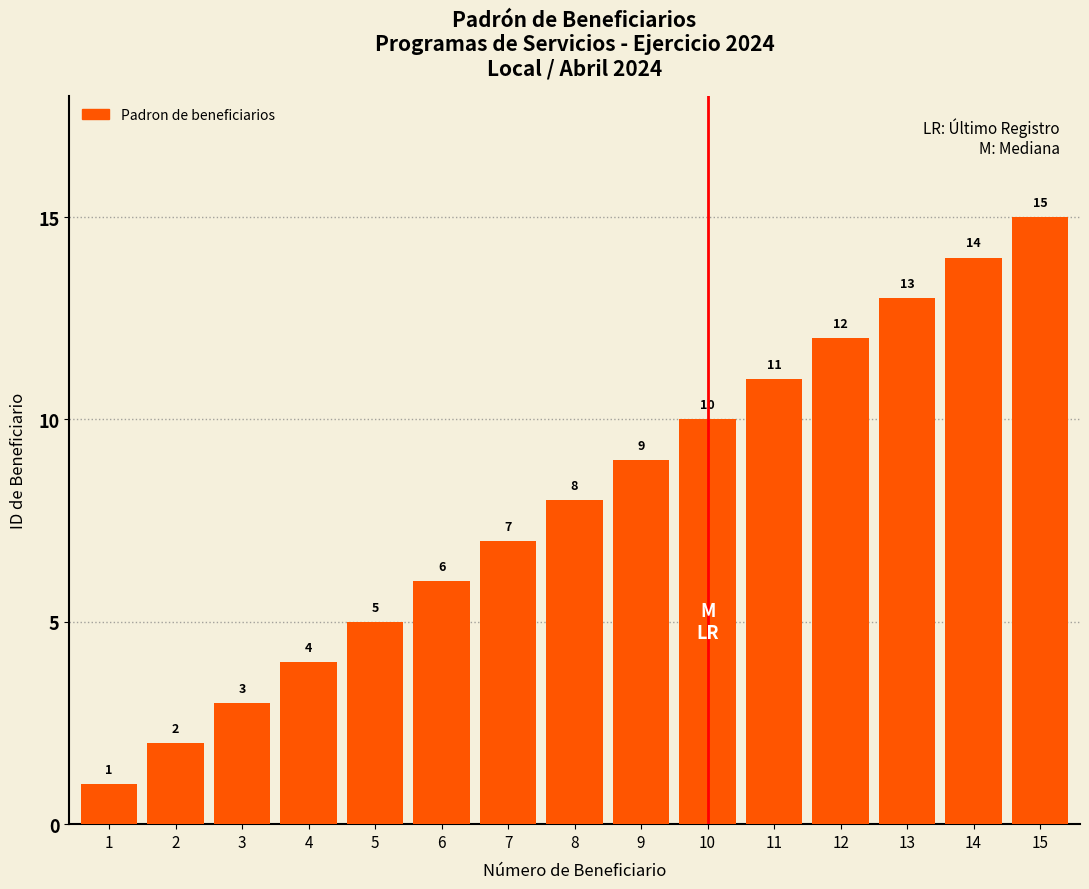

Does the chart contain any negative values?

No